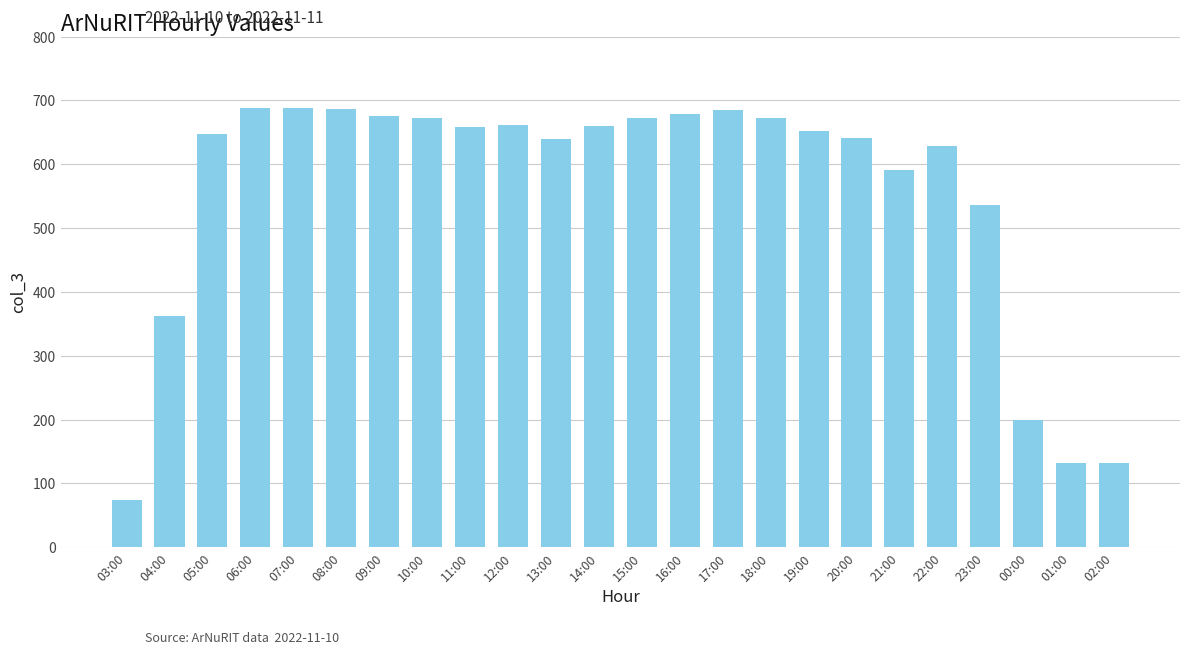

What is the change in value from 08:00 to 22:00?

-59